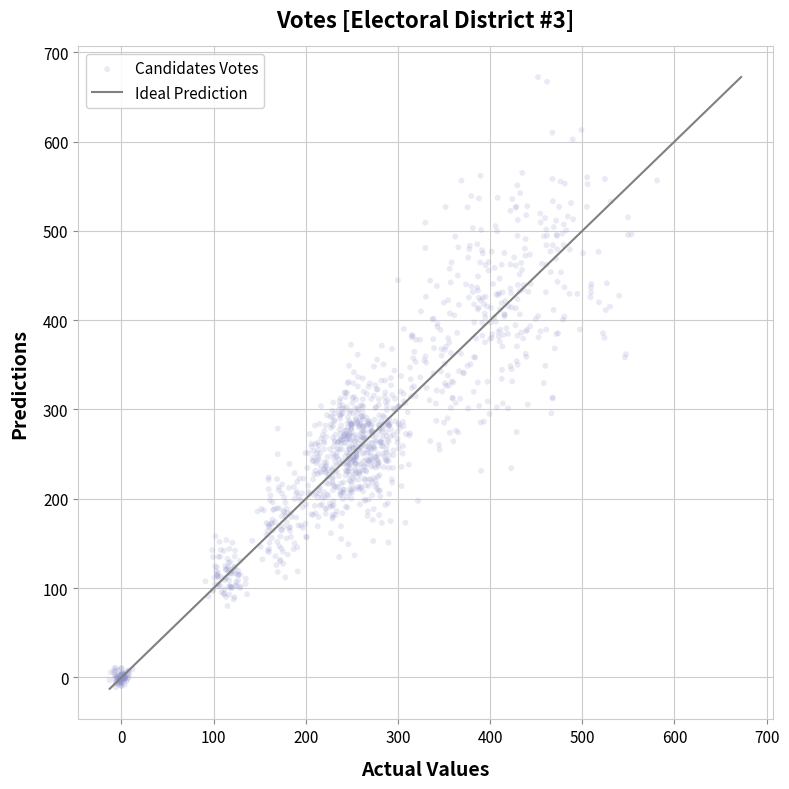

What is the range of X values (max minus min)?

594.0